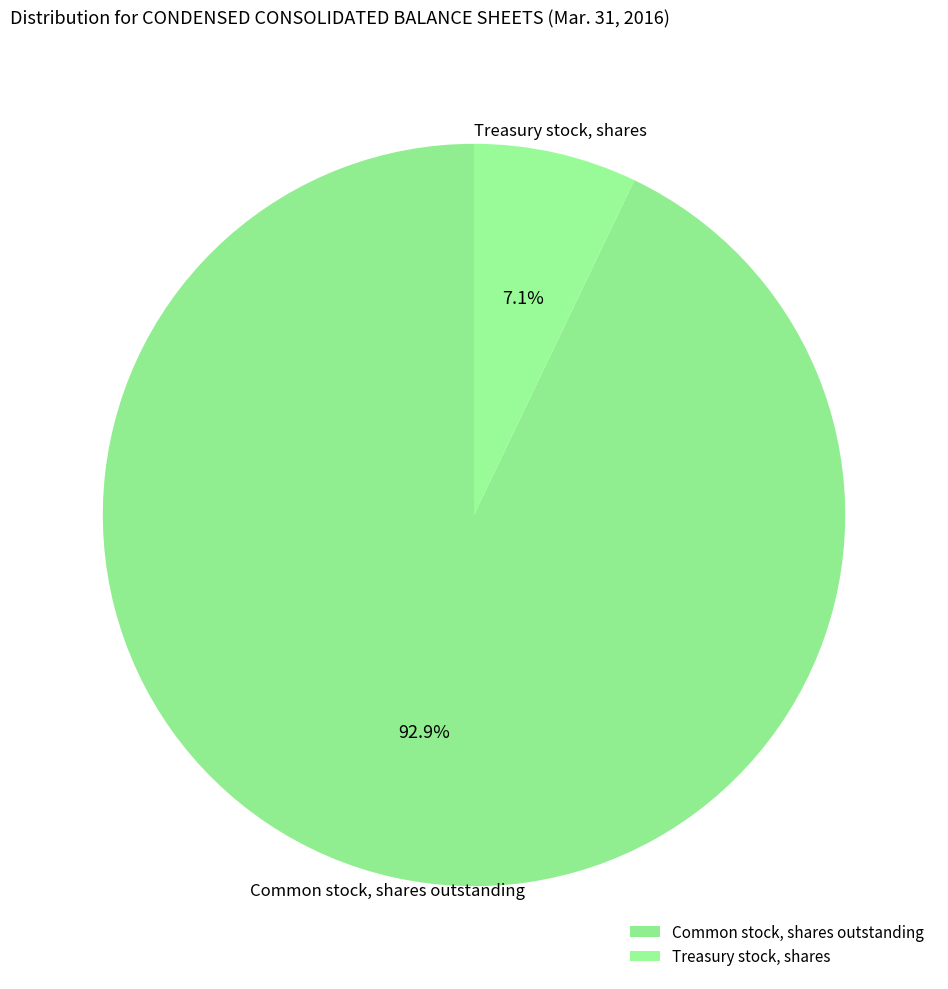

Is it true that Common stock, shares outstanding is 56% of the pie?

False